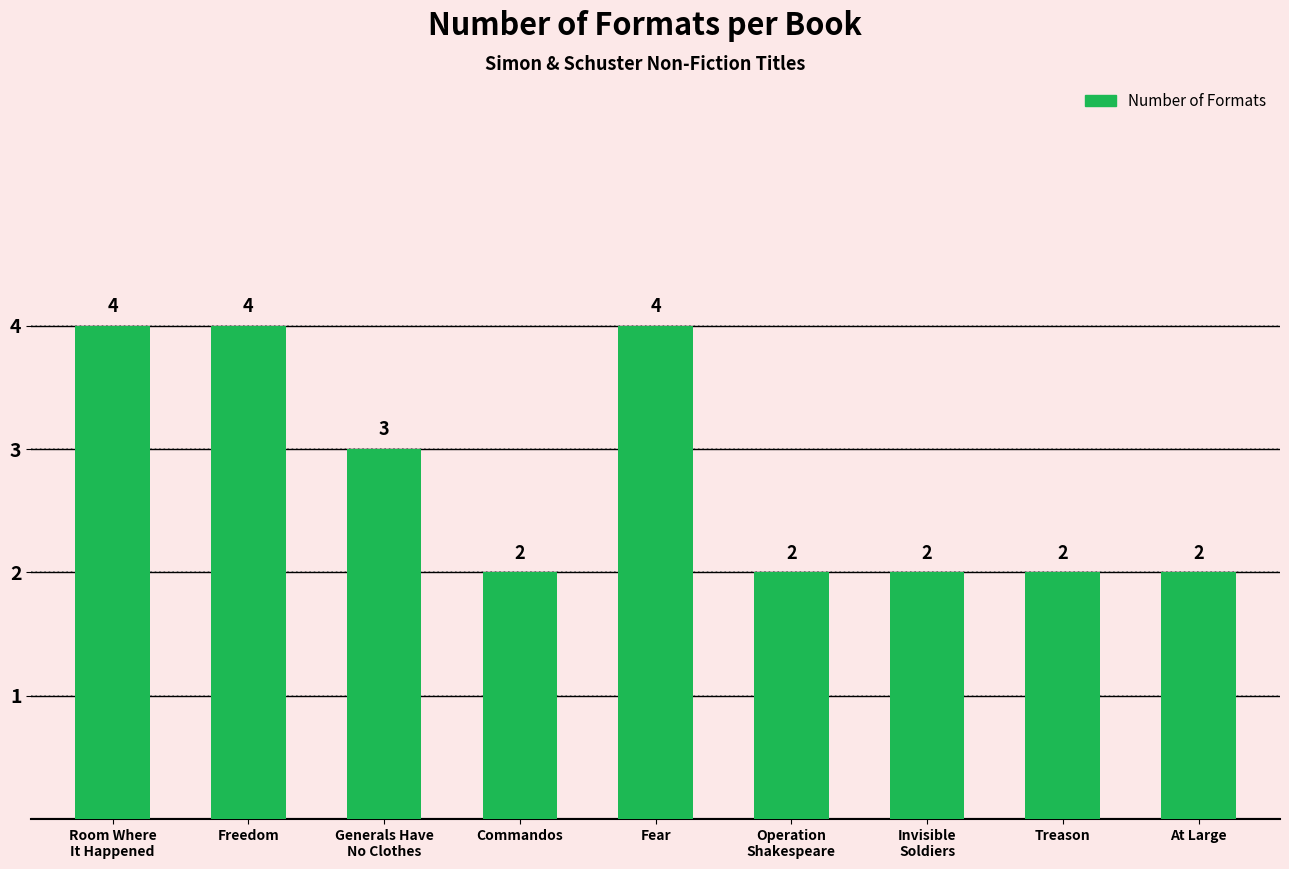

What position from the left is Treason?

8